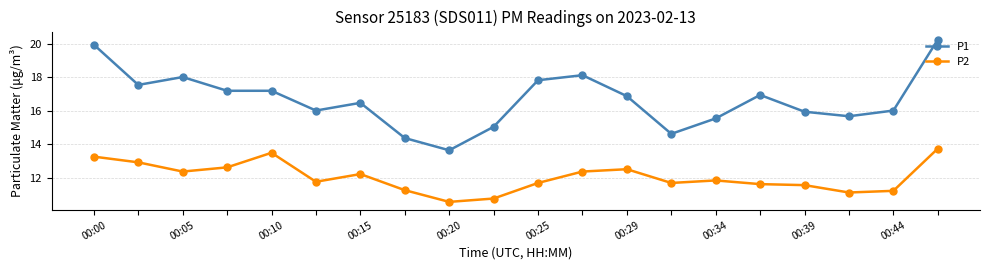

True or false: P1 and P2 cross at least once.

False